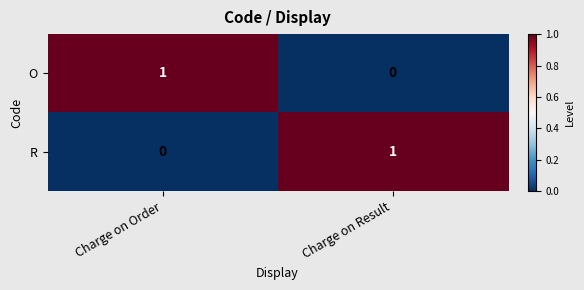

Where is R nearest to the value 0?

Charge on Order